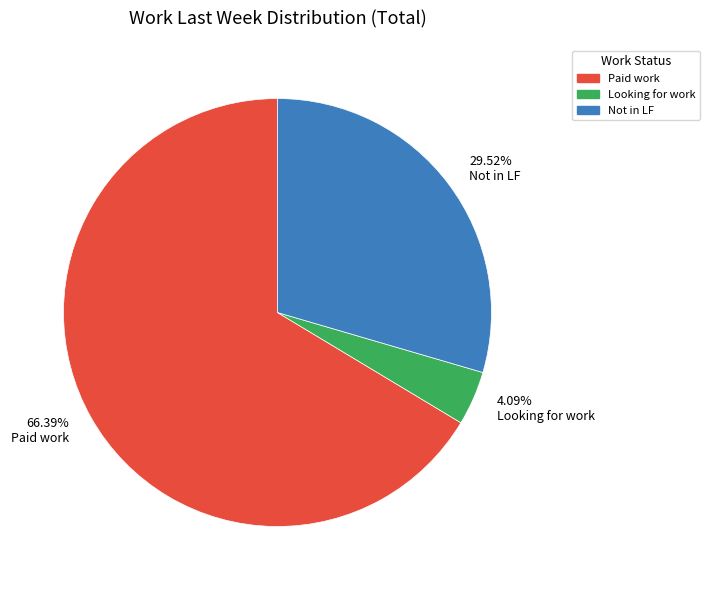

Between 29.52% Not in LF and 66.39% Paid work, which is larger?

66.39% Paid work